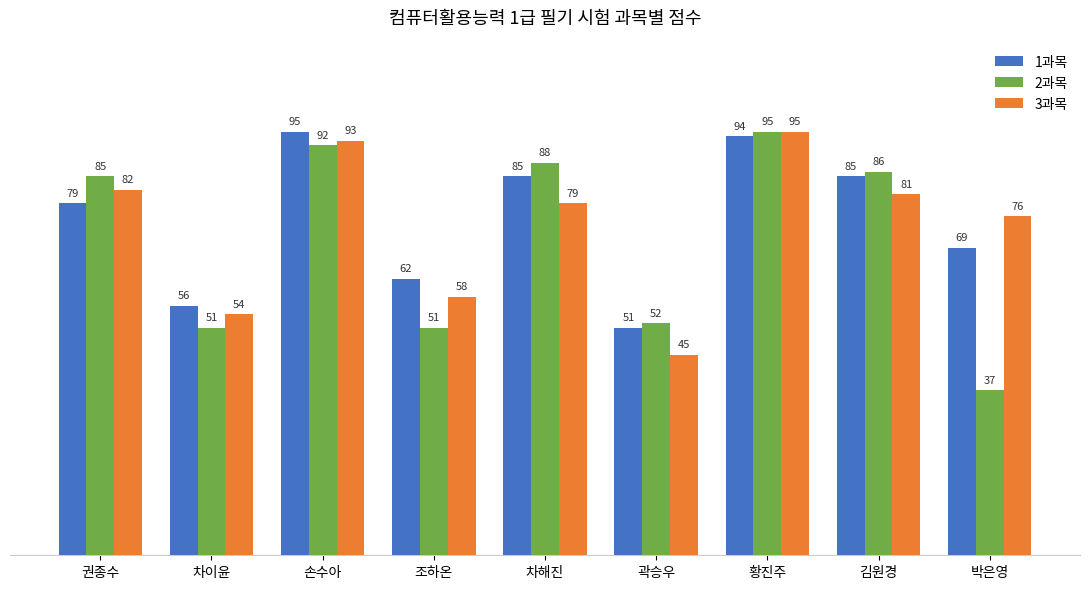

Which category has the highest value in the 3과목 series?

황진주